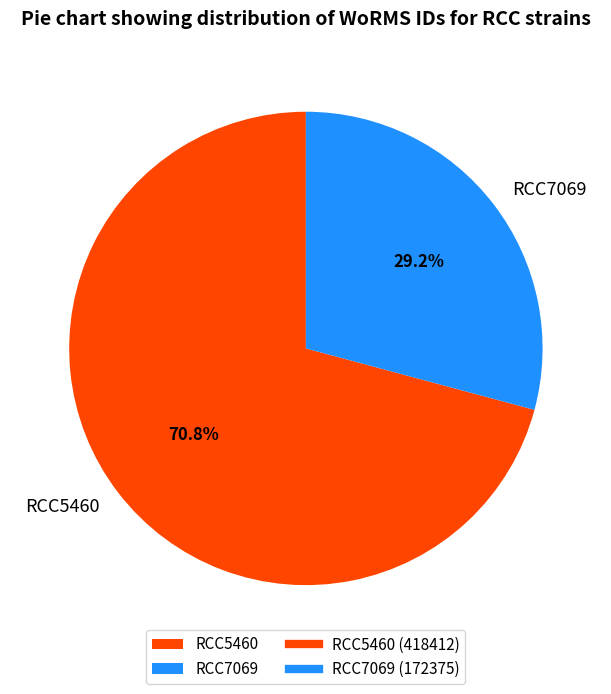

To the nearest percent, what portion does RCC5460 represent?

71%